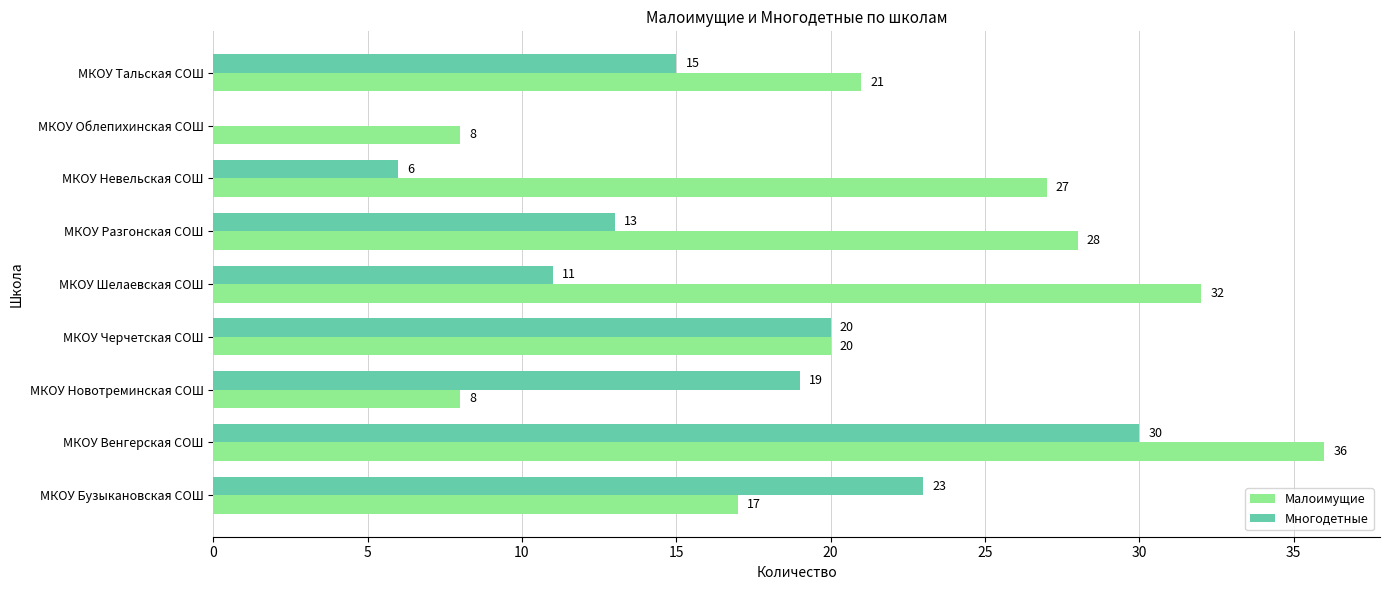

At which category is the sum across all series the highest?

МКОУ Венгерская СОШ